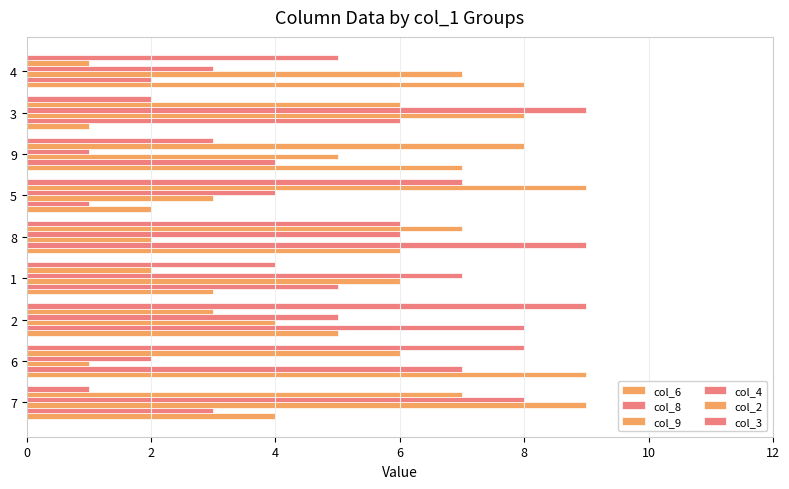

How many data points does each series have?

9